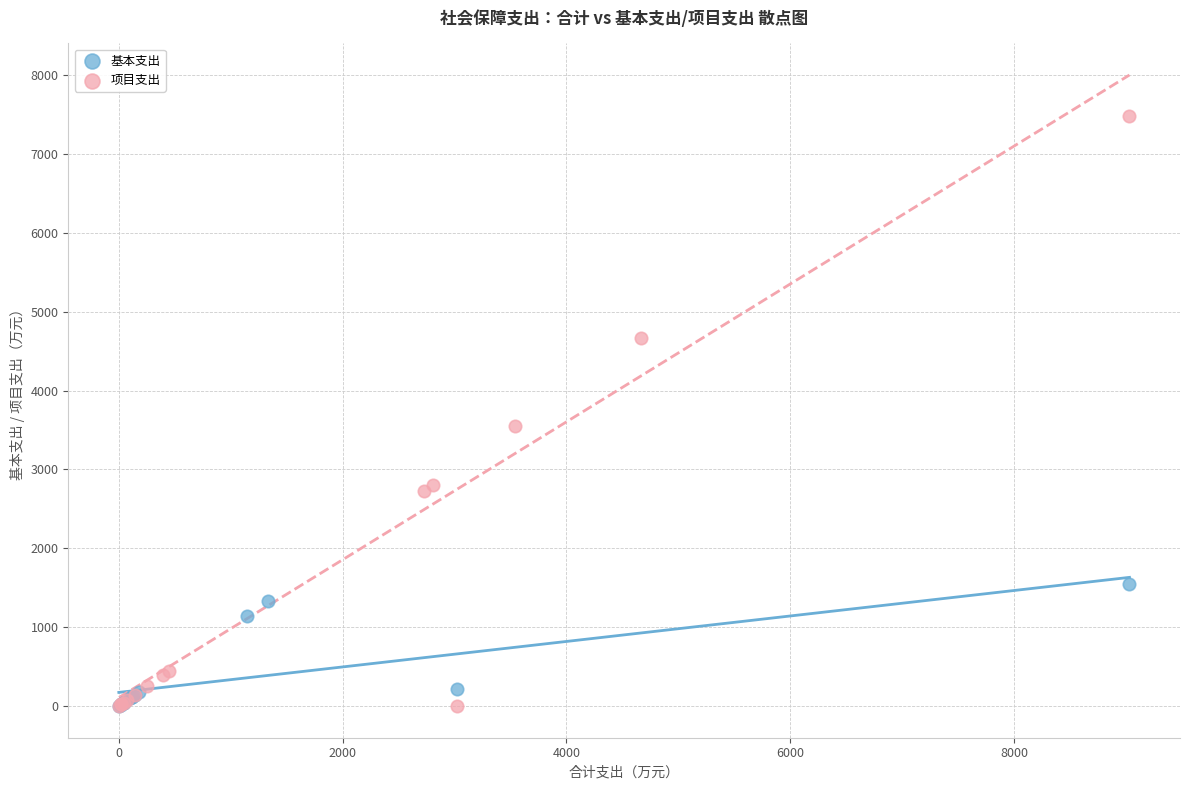

Which series has the largest Y range (max minus min)?

项目支出